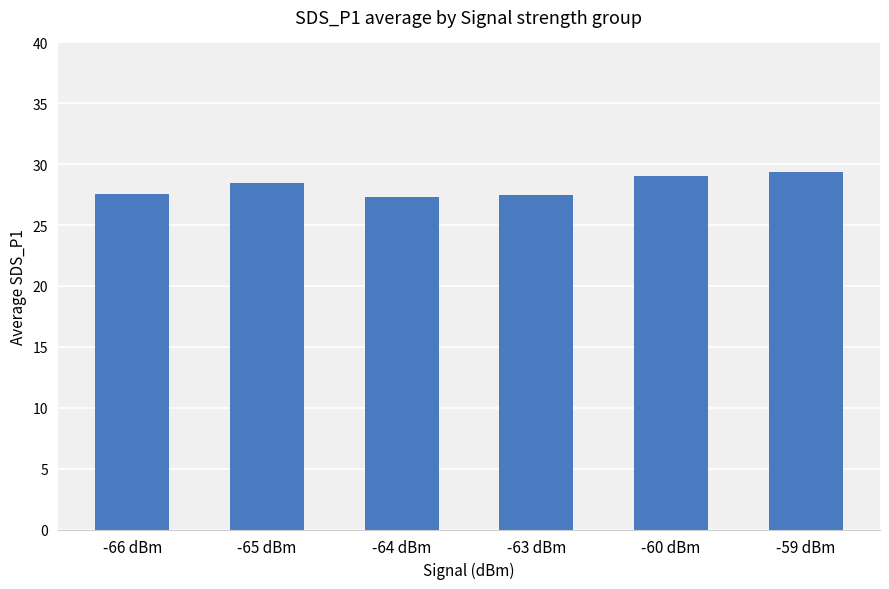

What is the change in value from -65 dBm to -59 dBm?

+0.9